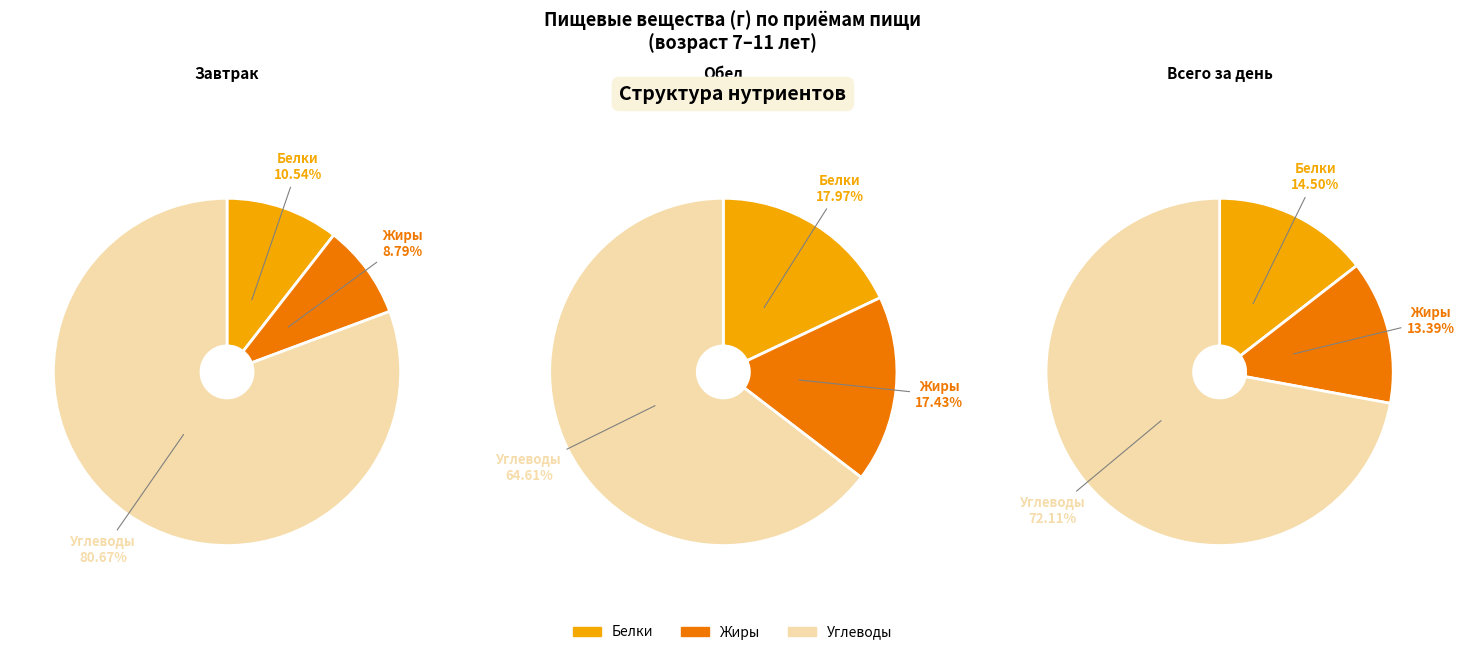

To the nearest percent, what portion does Всего за день represent?

50%